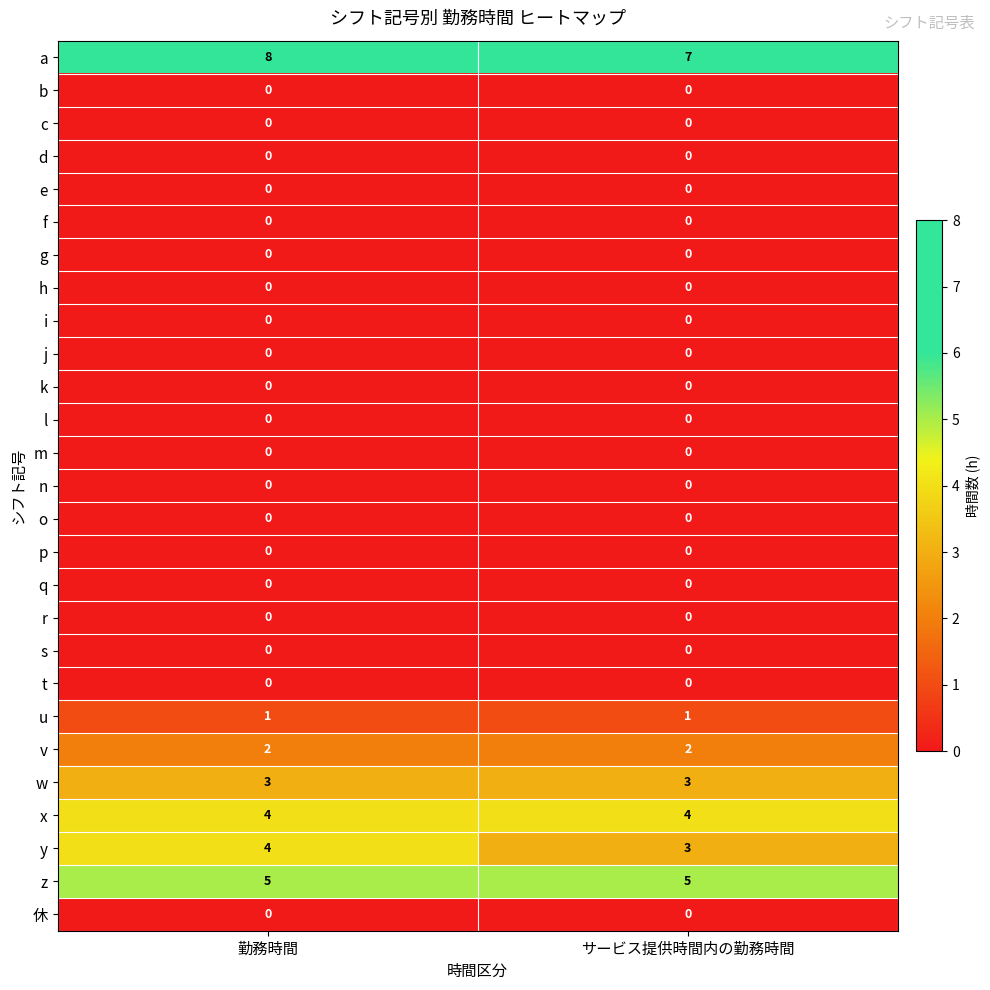

The value of d at 勤務時間 is 0. True or false?

True